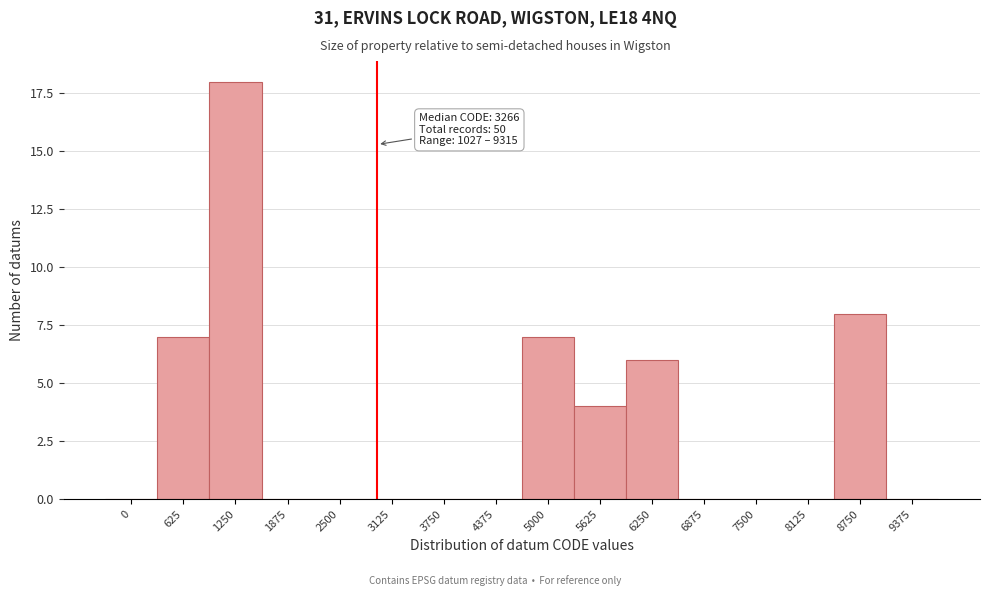

Reading left to right, what are all the values shown in this chart?

0=0	625=7	1250=18	1875=0	2500=0	3125=0	3750=0	4375=0	5000=7	5625=4	6250=6	6875=0	7500=0	8125=0	8750=8	9375=0